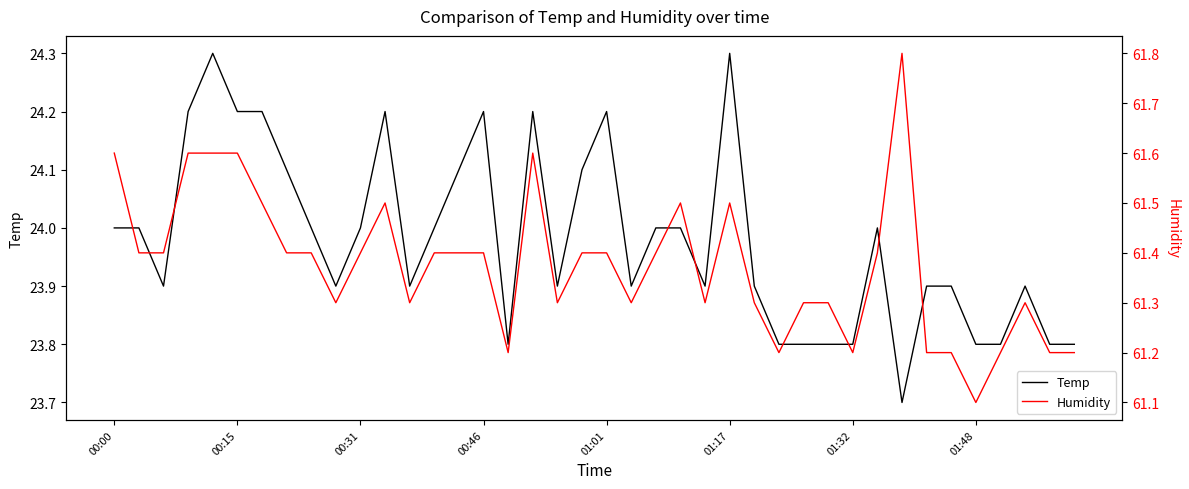

At how many categories does at least one series exceed 42?

40